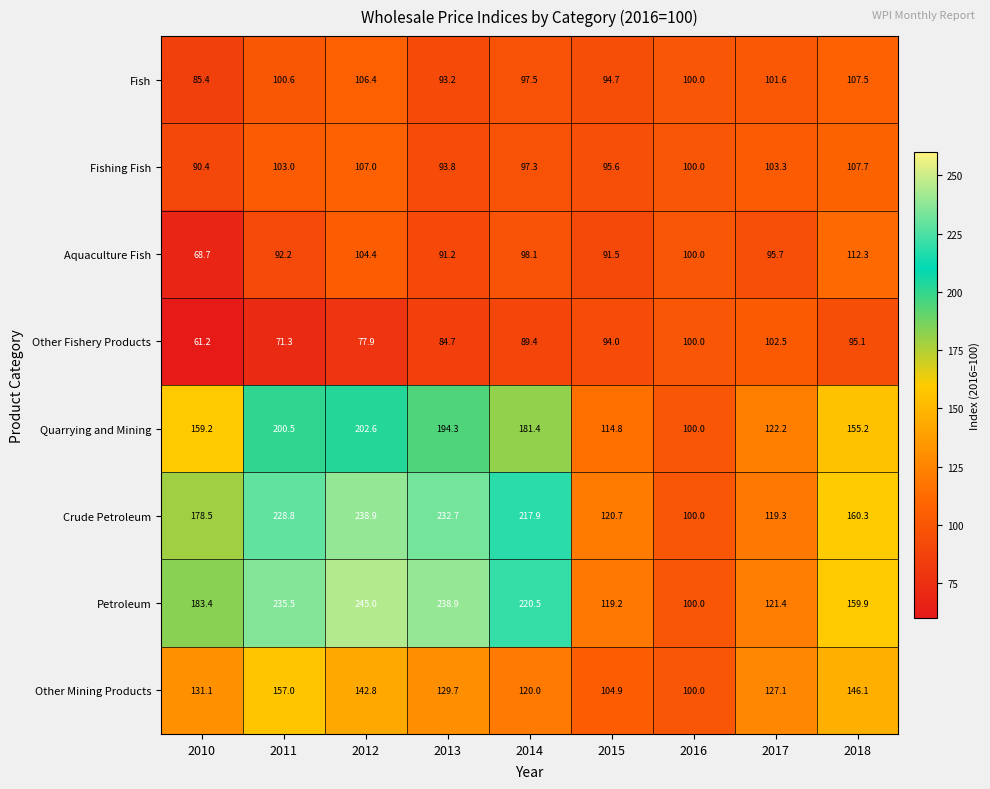

Read the Fishing Fish value at 2015.

95.6